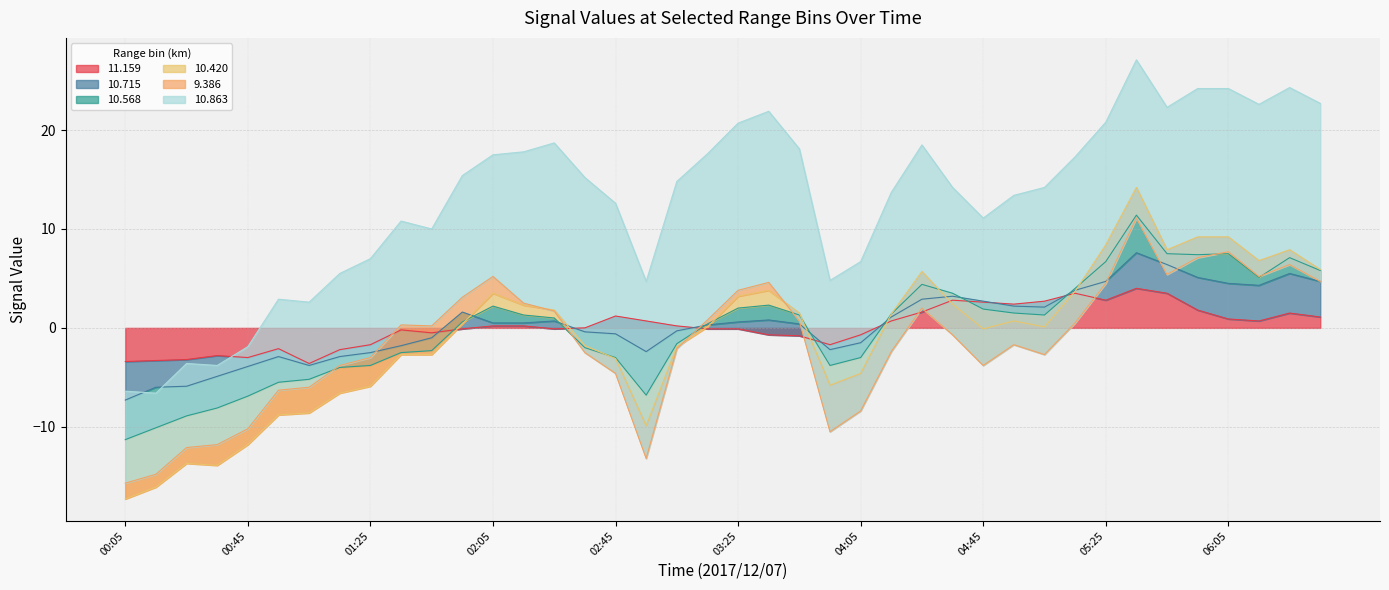

How many lines are shown in the chart?

6